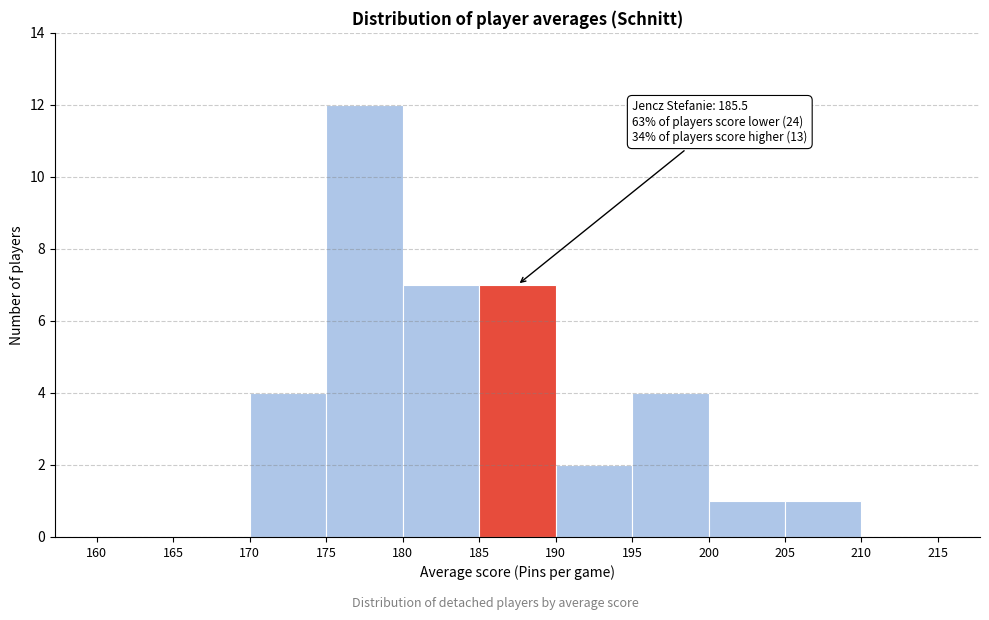

Which range on the x-axis has the tallest bar?

175 to 180